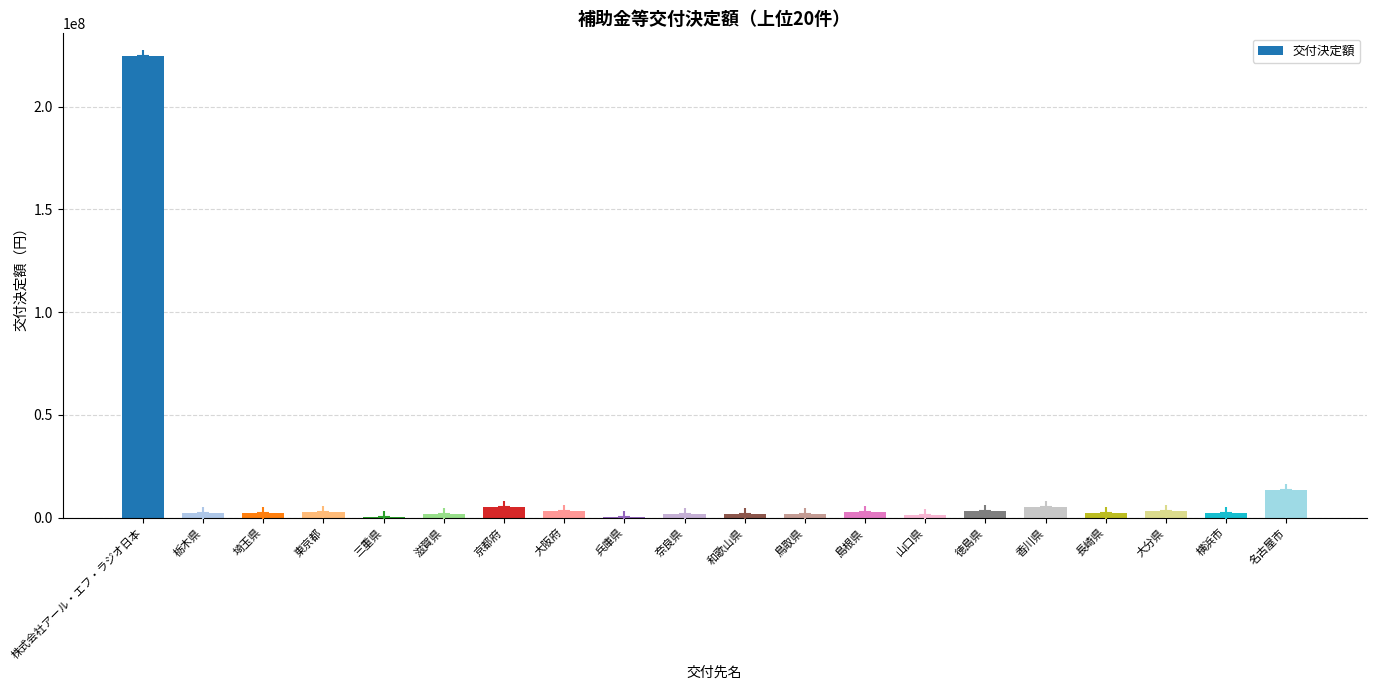

Where is the data nearest to the value 112337850?

名古屋市